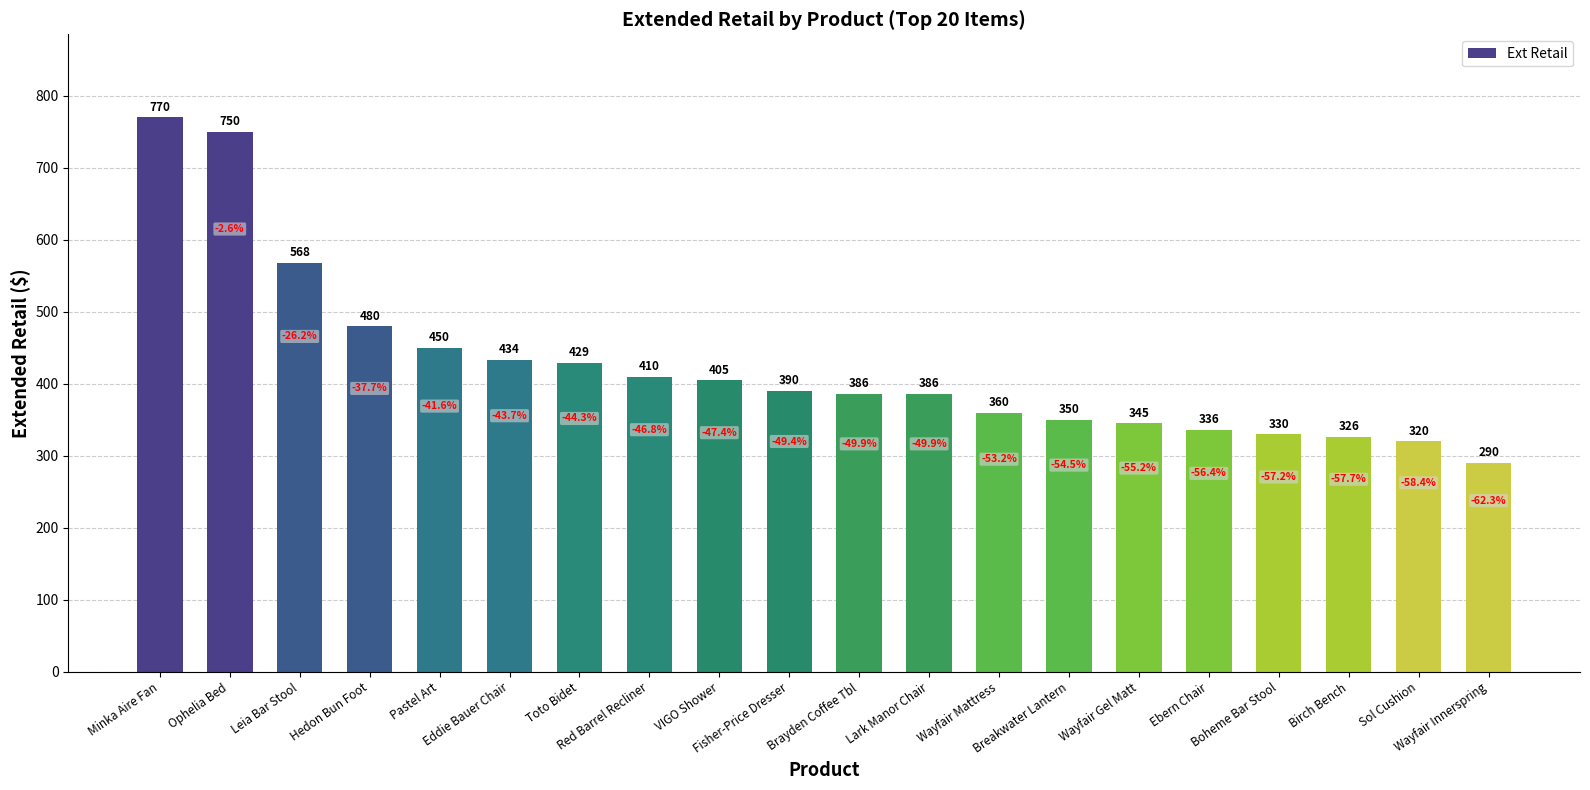

How many bars are there in total?

20